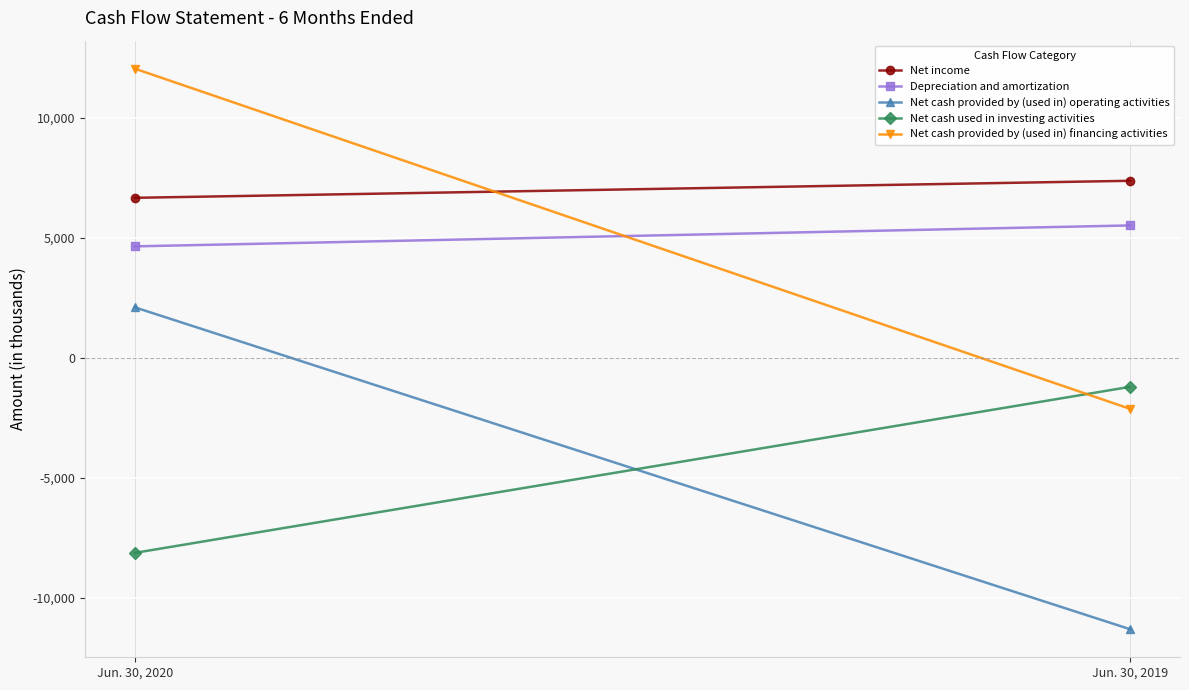

How many distinct data groups are displayed?

5